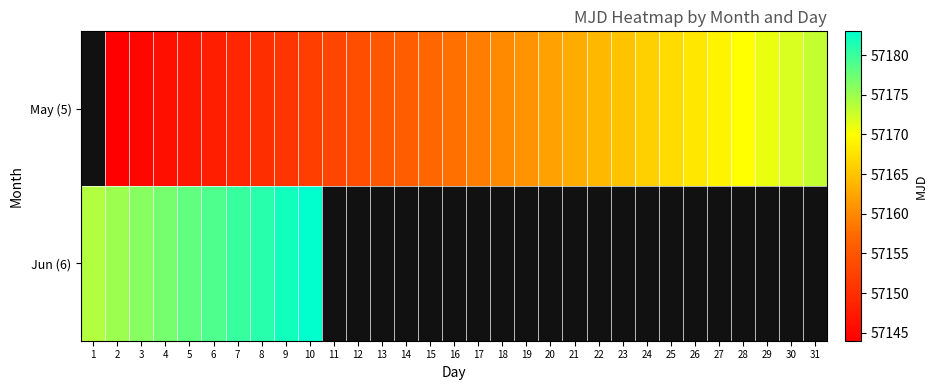

At which category is the sum across all series the highest?

10